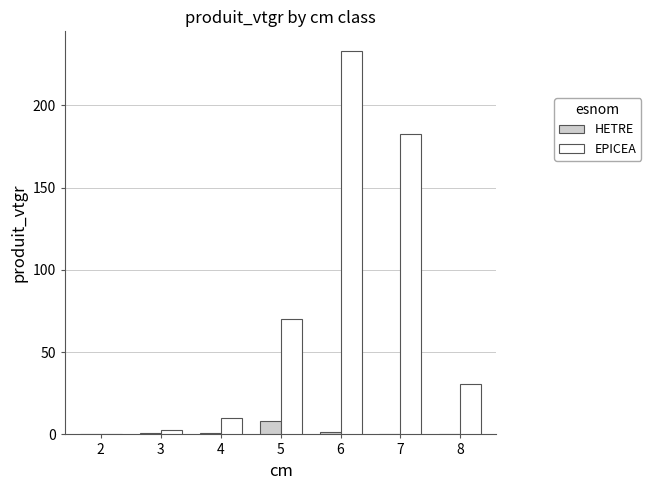

Between 3 and 6, which series saw the biggest shift?

EPICEA